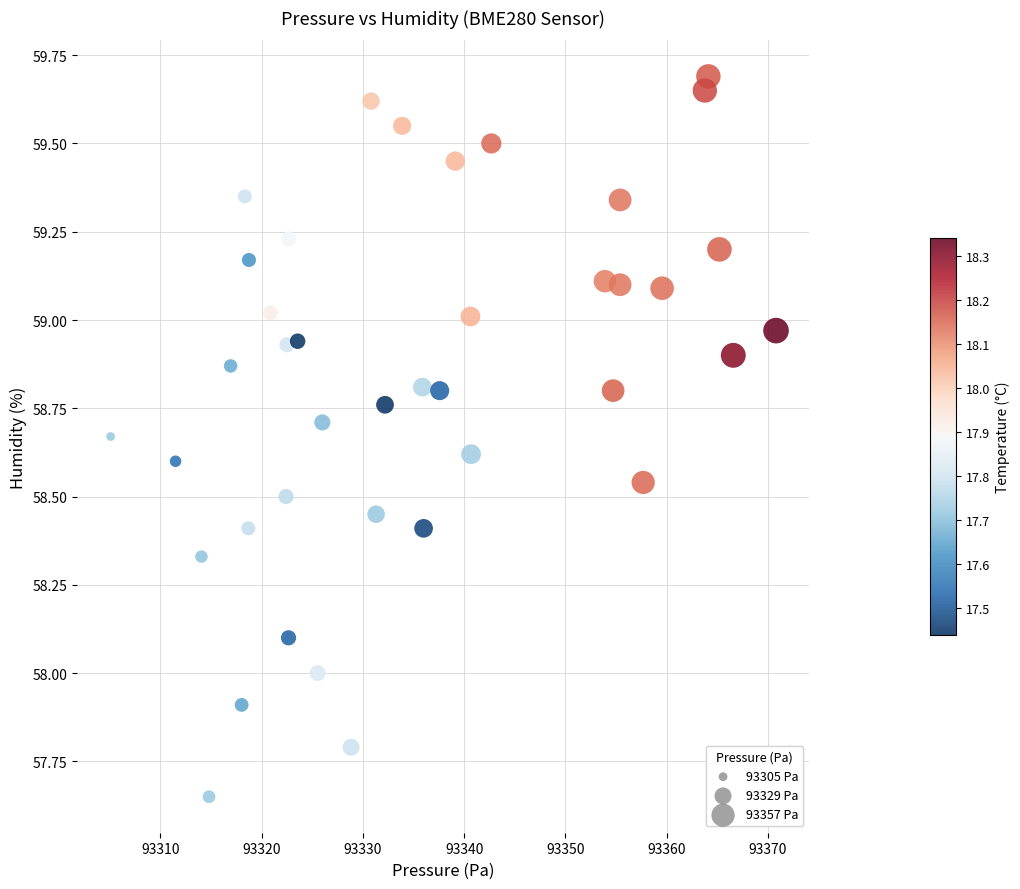

What is the range of X values (max minus min)?

65.7